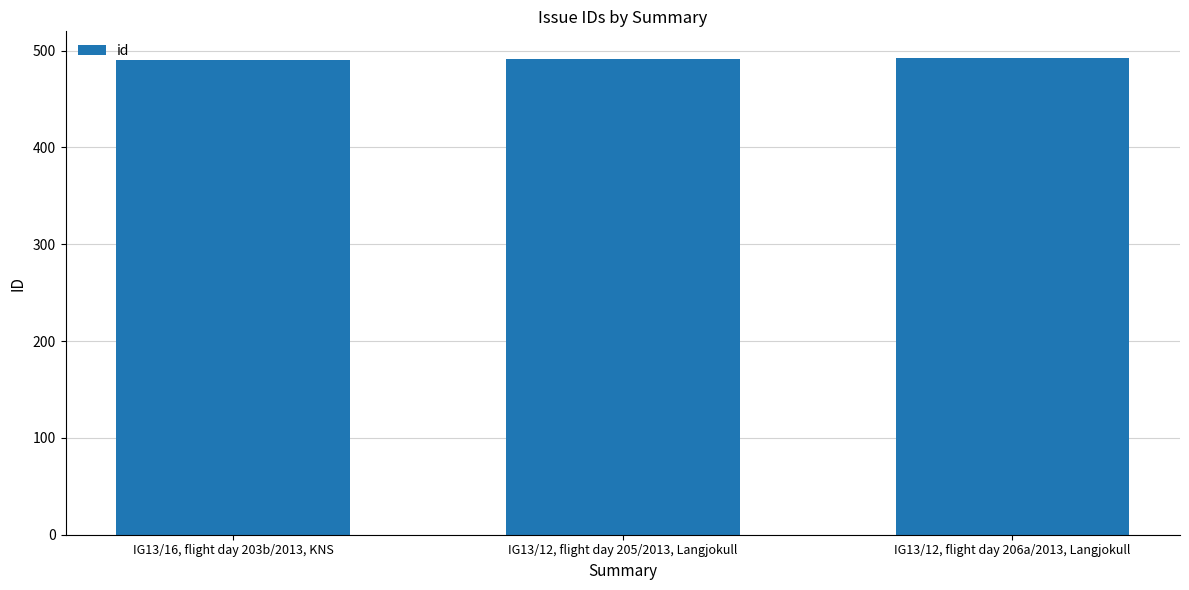

What is the change in value from IG13/16, flight day 203b/2013, KNS to IG13/12, flight day 205/2013, Langjokull?

+1